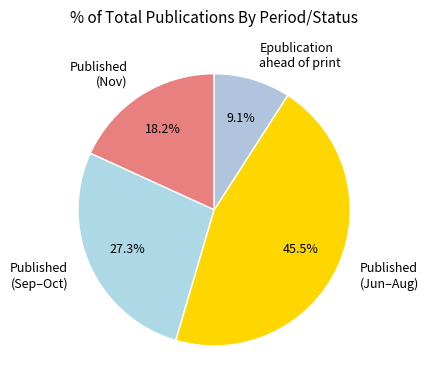

How much of the chart is everything except Published (Nov)?

81.8%